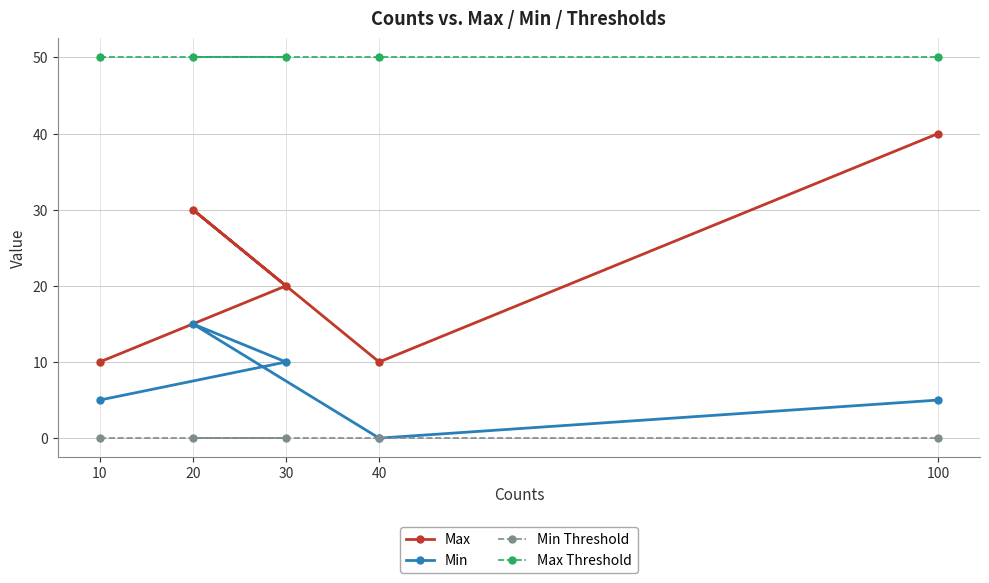

Is the value of Max at 20 greater than the value of Max Threshold at 100?

No